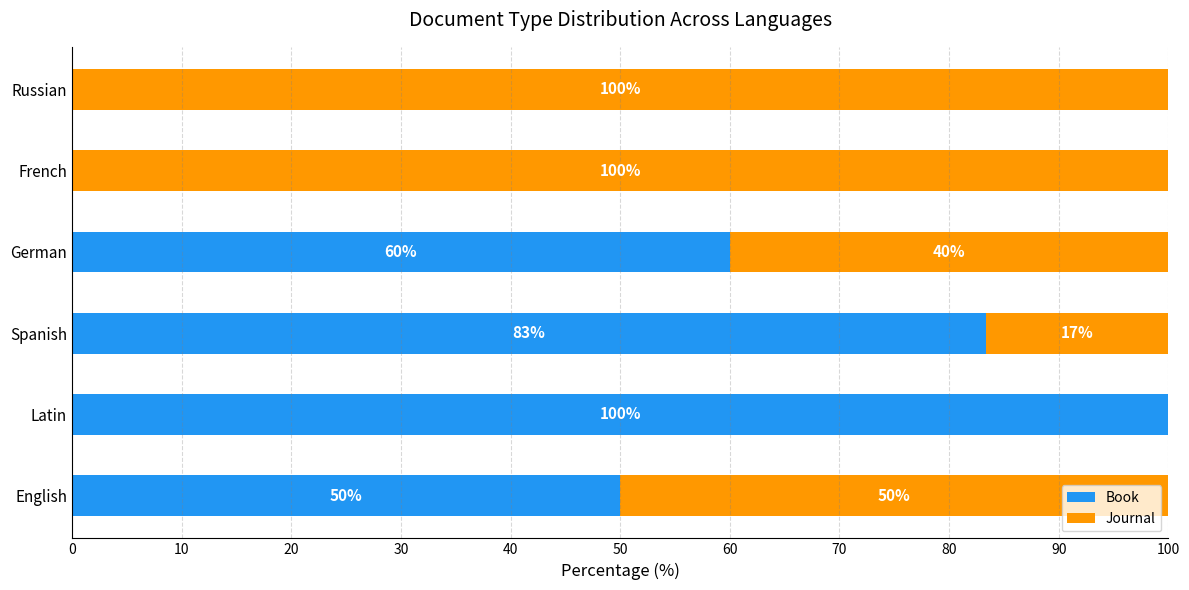

How many distinct data groups are displayed?

2